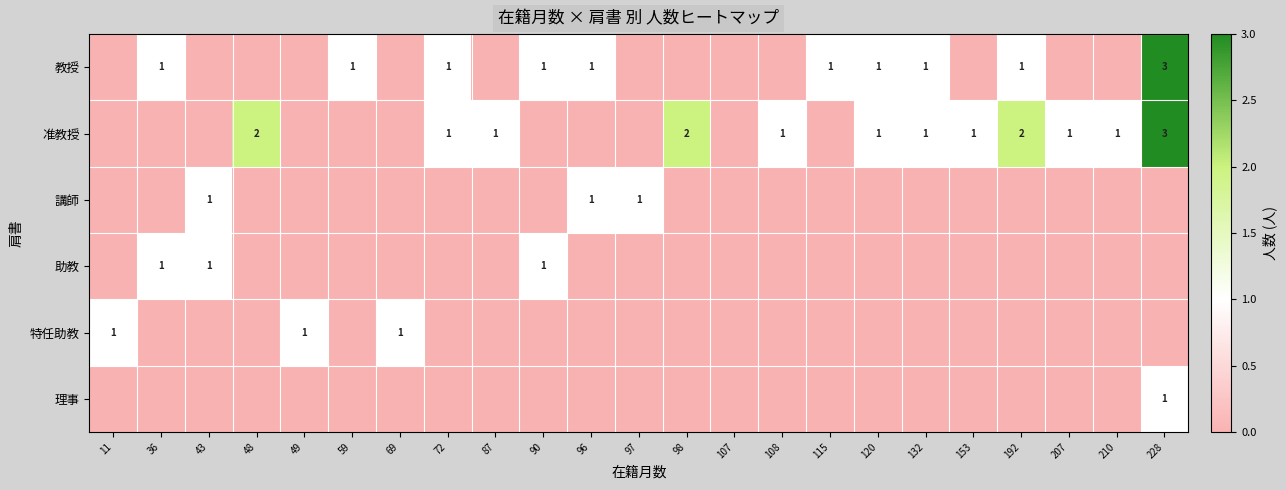

At which category does the chart reach its peak across all series?

228